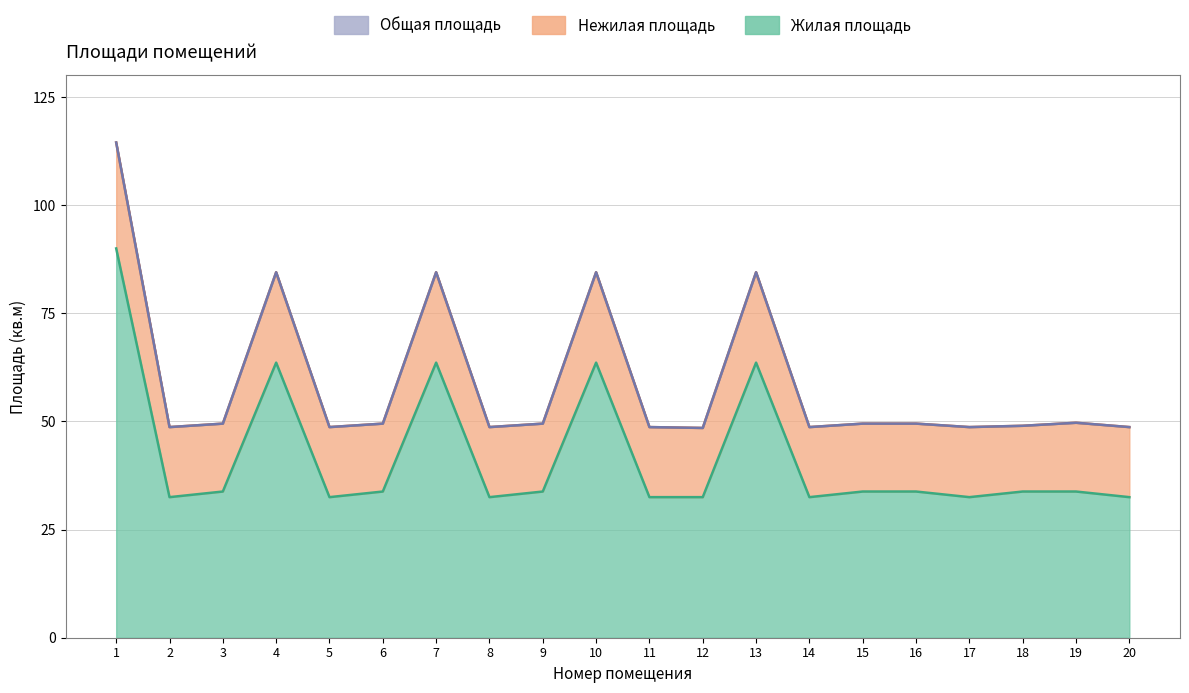

In Общая площадь, how many points are higher than both neighbors (excluding endpoints)?

5